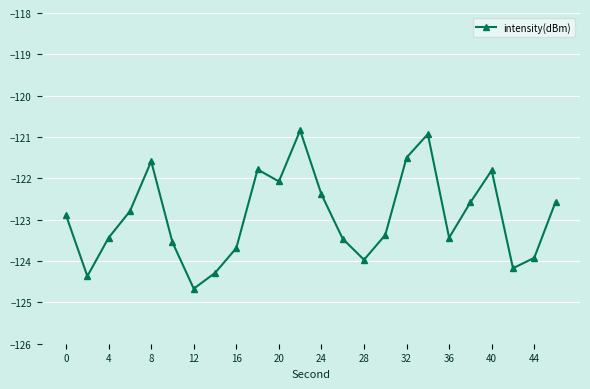

True or false: there are more than 1 points higher than both neighbors.

True